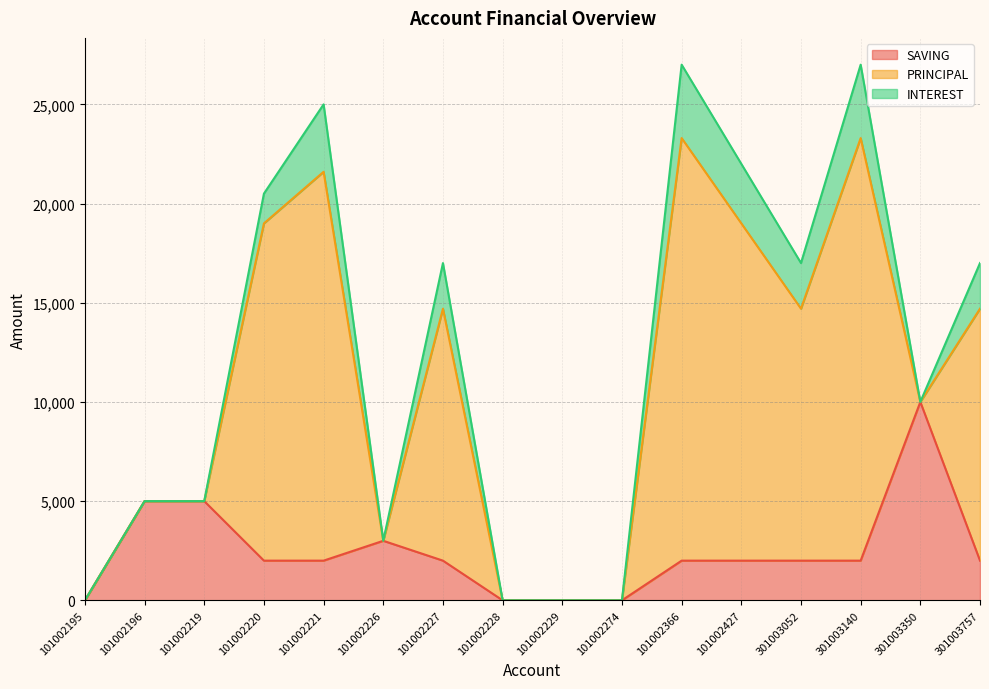

At which category is the sum across all series the highest?

101002366